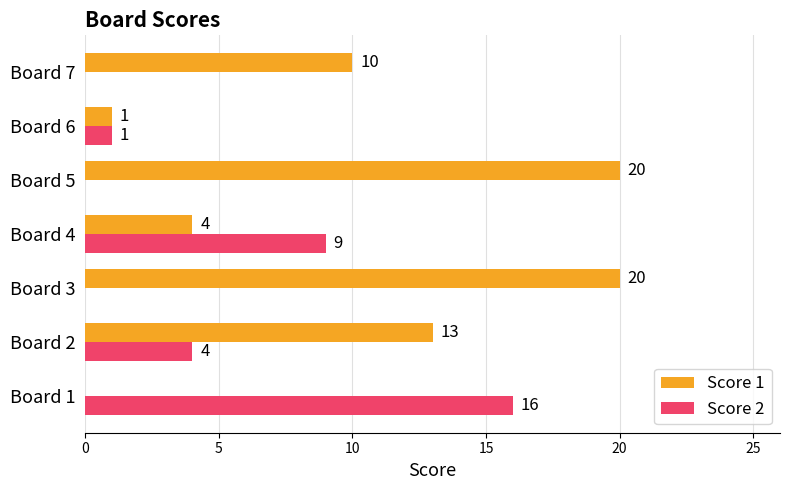

Is it true that Score 1 equals 13 at Board 2?

True